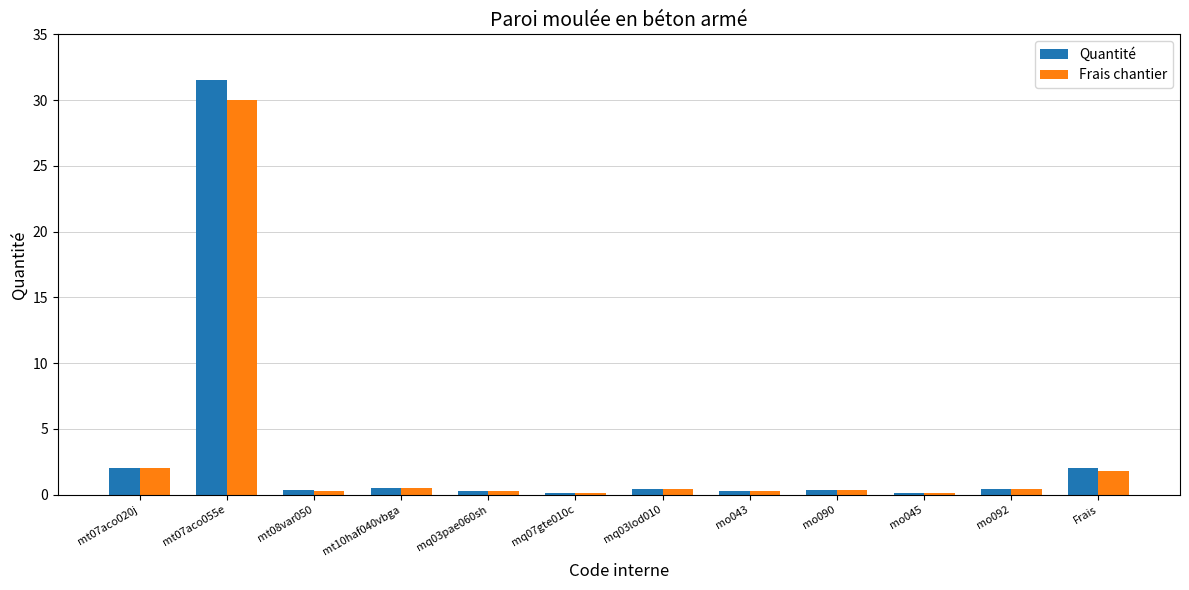

How many data points does each series have?

12